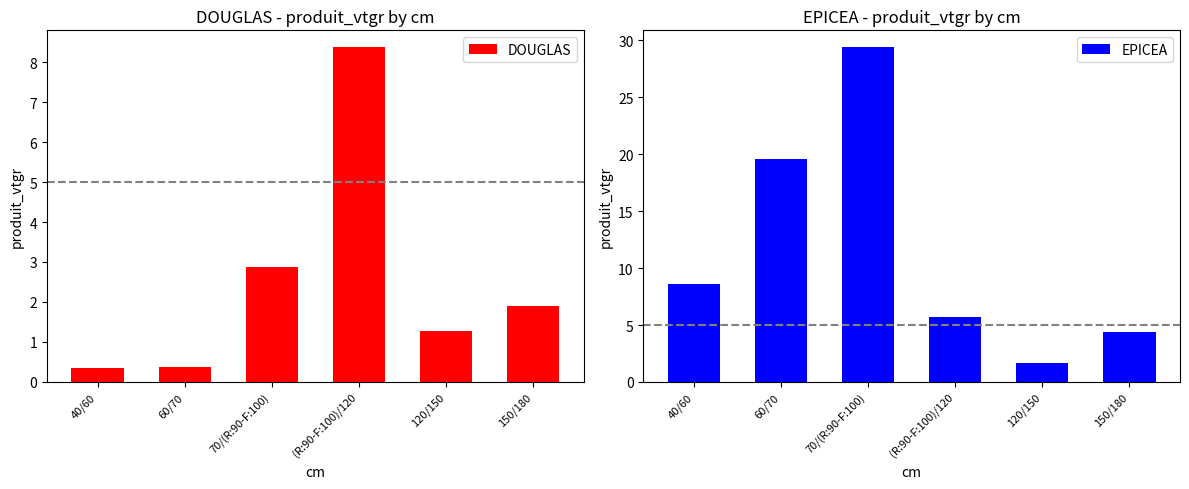

What is the value of the DOUGLAS bar at the 5th from the left?

1.3